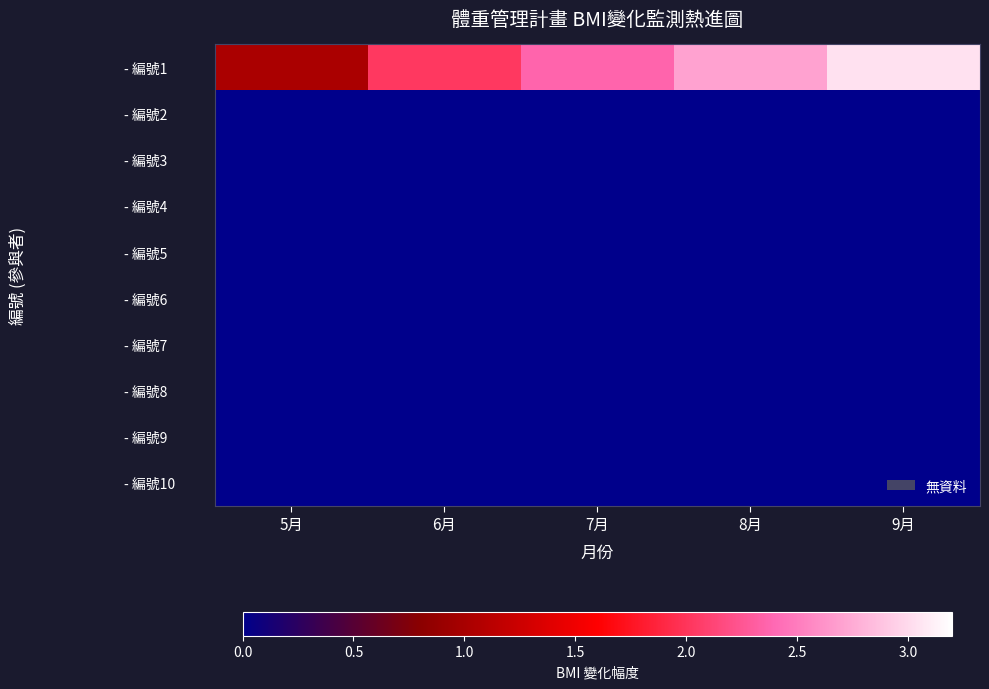

Reading left to right, what are all the values shown in this chart?

- 編號1: 5月=1.0	6月=2.0	7月=2.4	8月=2.7	9月=3.0
- 編號2: 5月=0.0	6月=0.0	7月=0.0	8月=0.0	9月=0.0
- 編號3: 5月=0.0	6月=0.0	7月=0.0	8月=0.0	9月=0.0
- 編號4: 5月=0.0	6月=0.0	7月=0.0	8月=0.0	9月=0.0
- 編號5: 5月=0.0	6月=0.0	7月=0.0	8月=0.0	9月=0.0
- 編號6: 5月=0.0	6月=0.0	7月=0.0	8月=0.0	9月=0.0
- 編號7: 5月=0.0	6月=0.0	7月=0.0	8月=0.0	9月=0.0
- 編號8: 5月=0.0	6月=0.0	7月=0.0	8月=0.0	9月=0.0
- 編號9: 5月=0.0	6月=0.0	7月=0.0	8月=0.0	9月=0.0
- 編號10: 5月=0.0	6月=0.0	7月=0.0	8月=0.0	9月=0.0